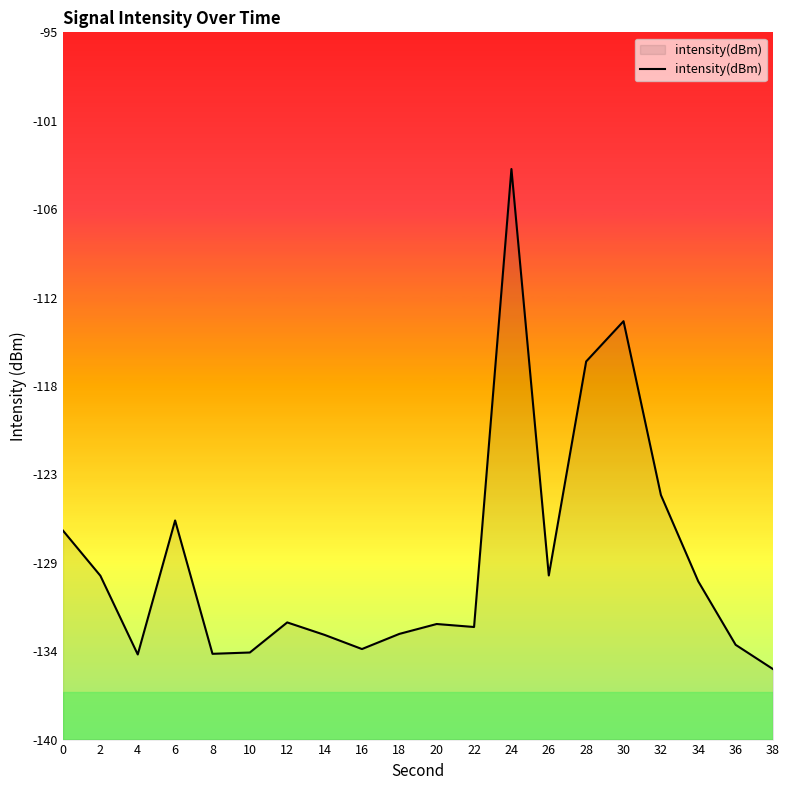

Does the chart display data point markers on the line(s)?

No